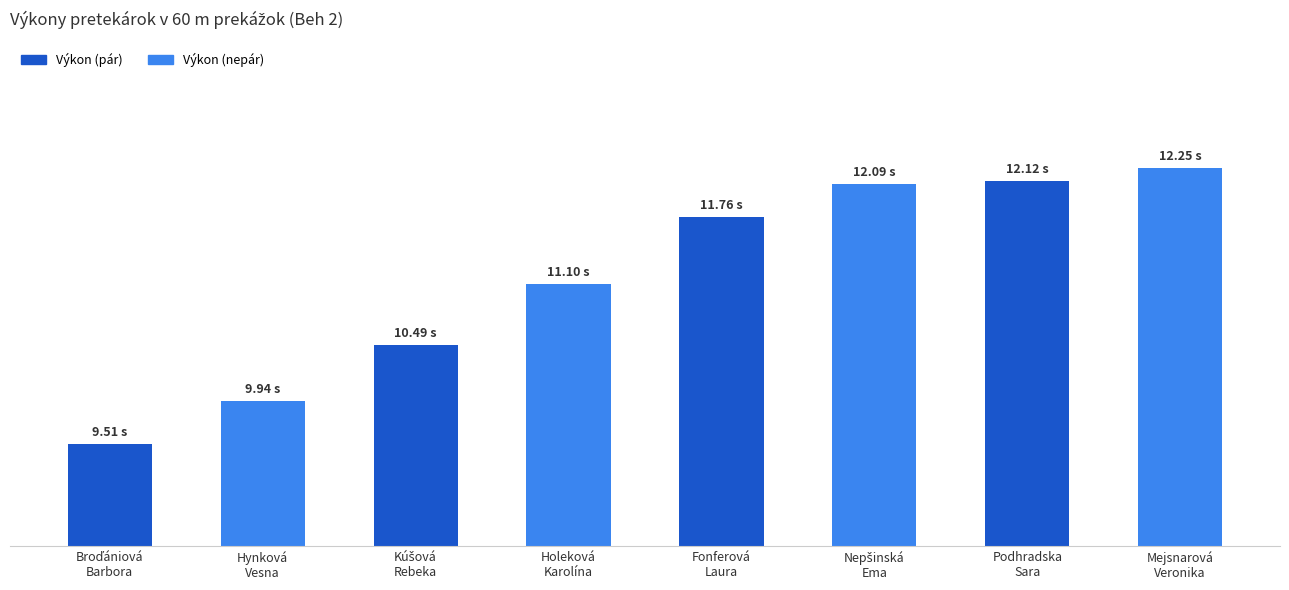

List the labels in order of value, smallest first.

Broďániová
Barbora, Hynková
Vesna, Kúšová
Rebeka, Holeková
Karolína, Fonferová
Laura, Nepšinská
Ema, Podhradska
Sara, Mejsnarová
Veronika